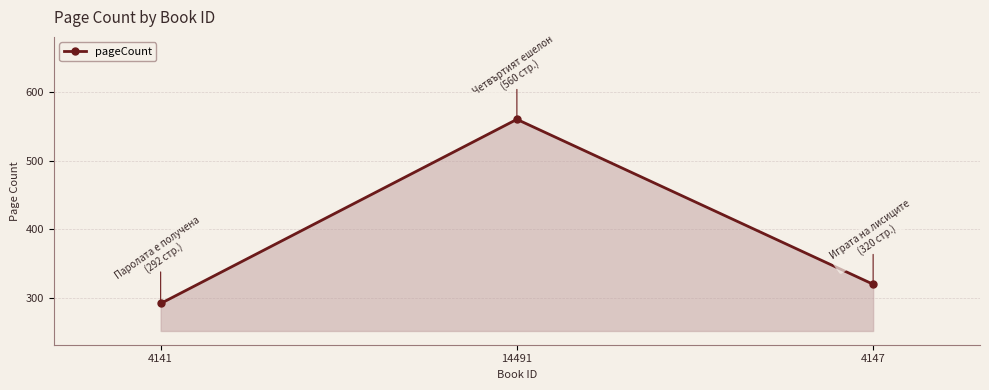

What position from the left is 4141?

1